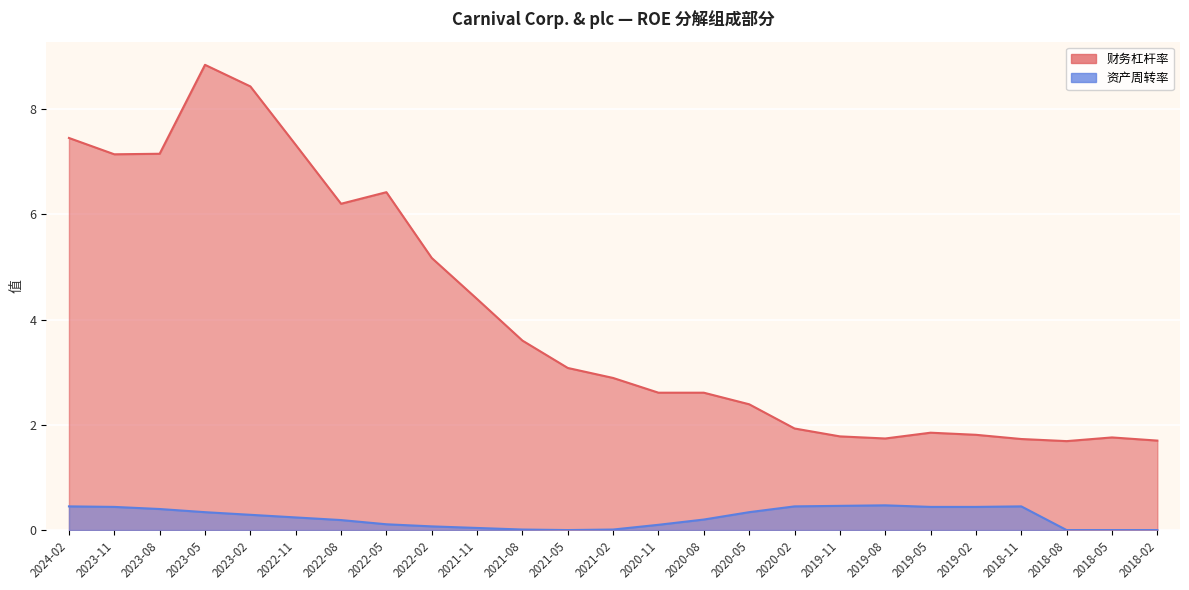

What is the highest value of the 资产周转率 series?

0.5